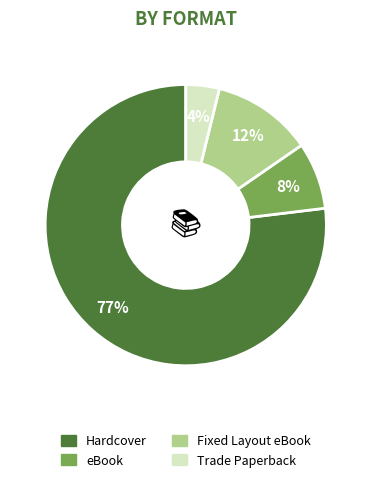

To the nearest percent, what is the combined percentage of Fixed Layout eBook and Hardcover?

88%